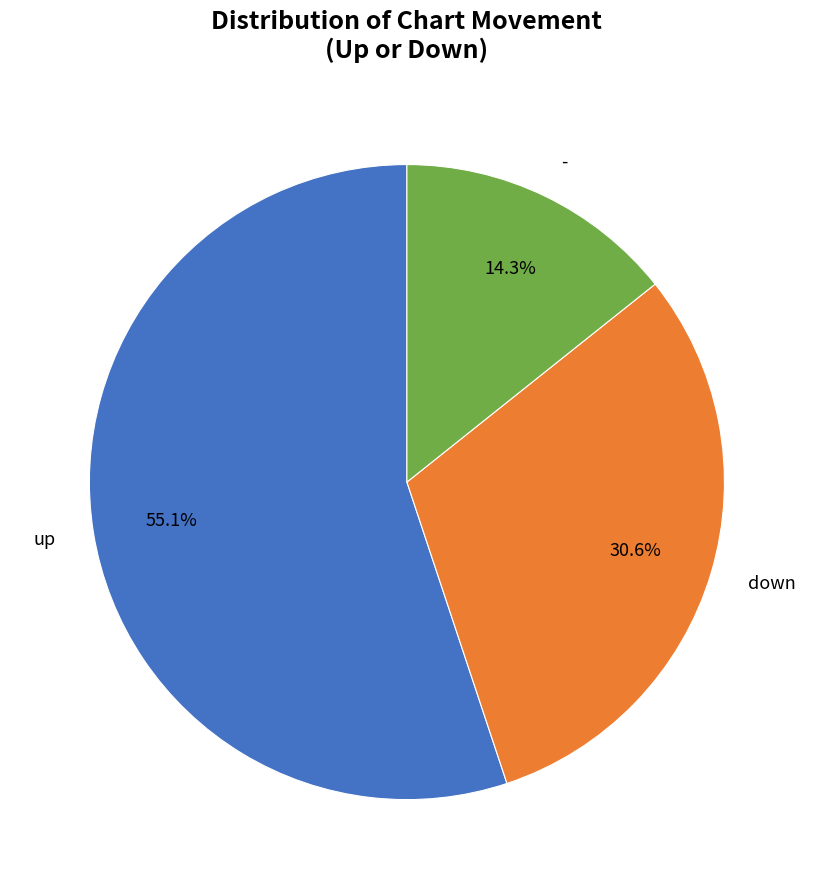

What percentage is the down slice, to the nearest percent?

31%